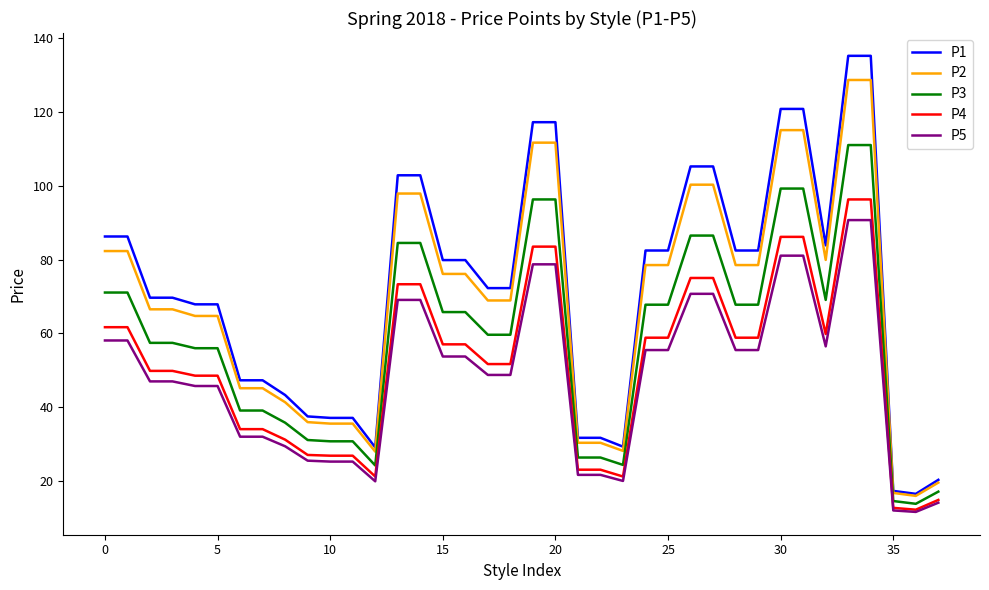

Which series has the largest range (max minus min)?

P1